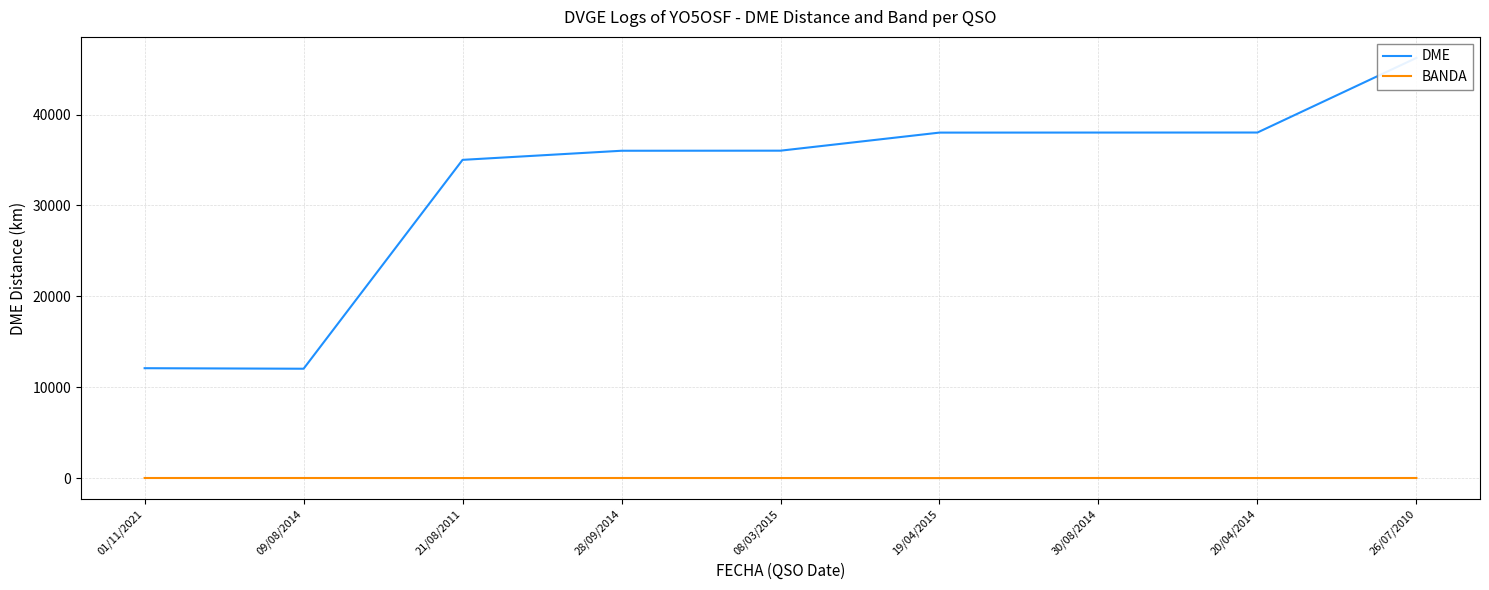

What are all the series names shown in the legend?

DME, BANDA